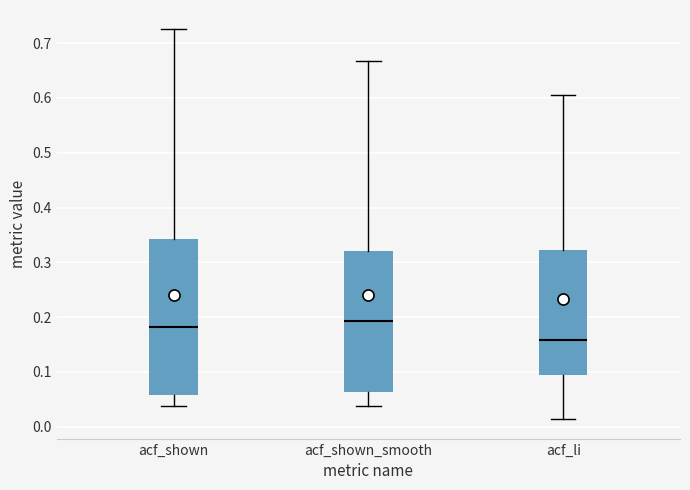

Which box has the lowest median line?

acf_li